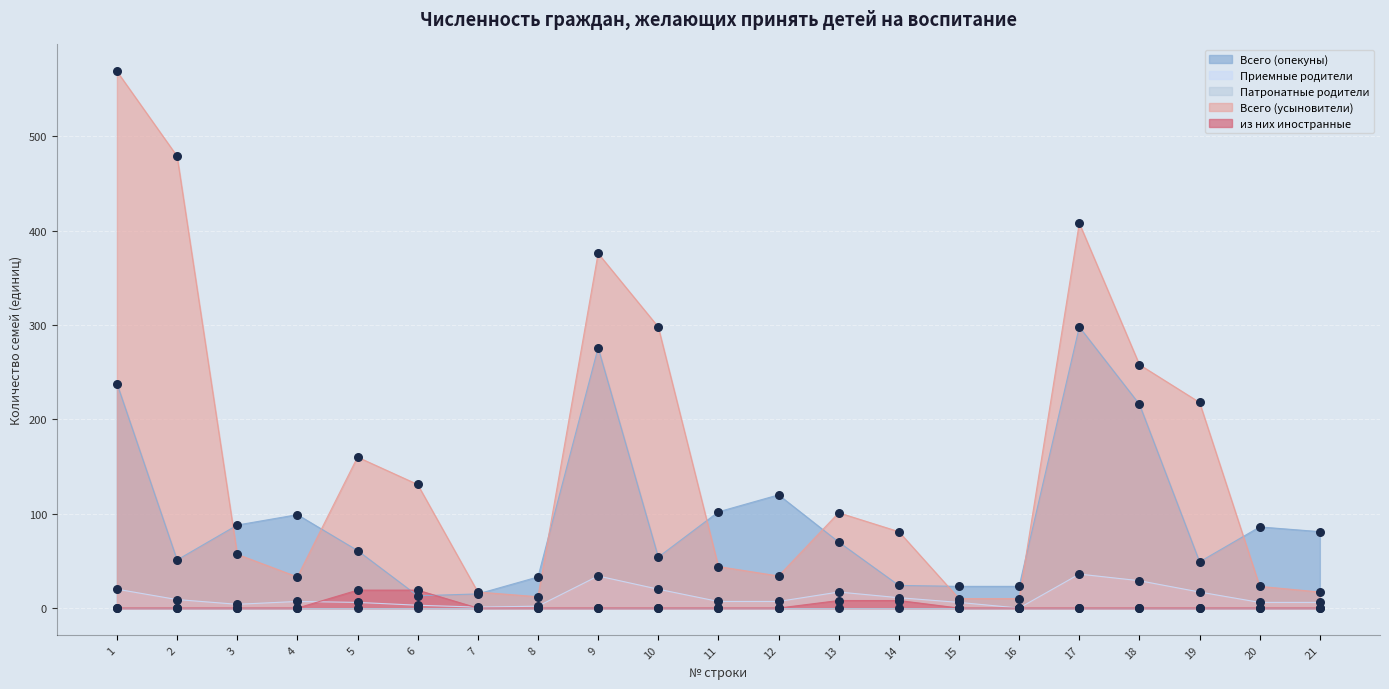

Which series reaches the minimum Y coordinate?

Приемные родители